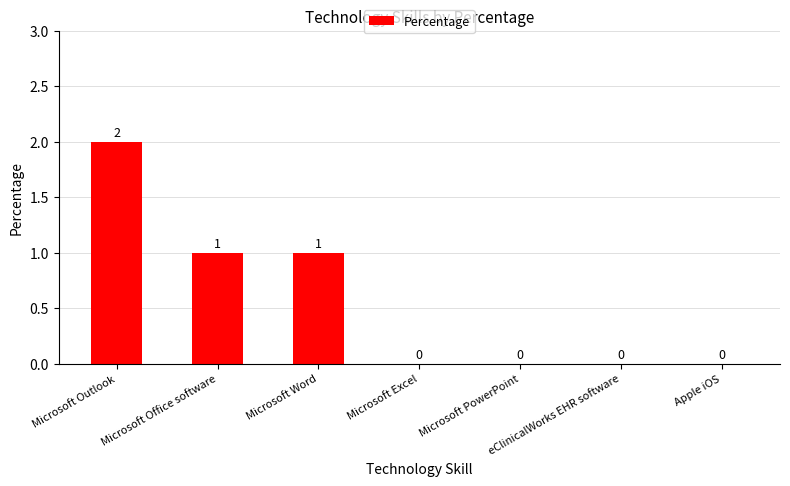

True or false: the data shows 1 at Apple iOS.

False